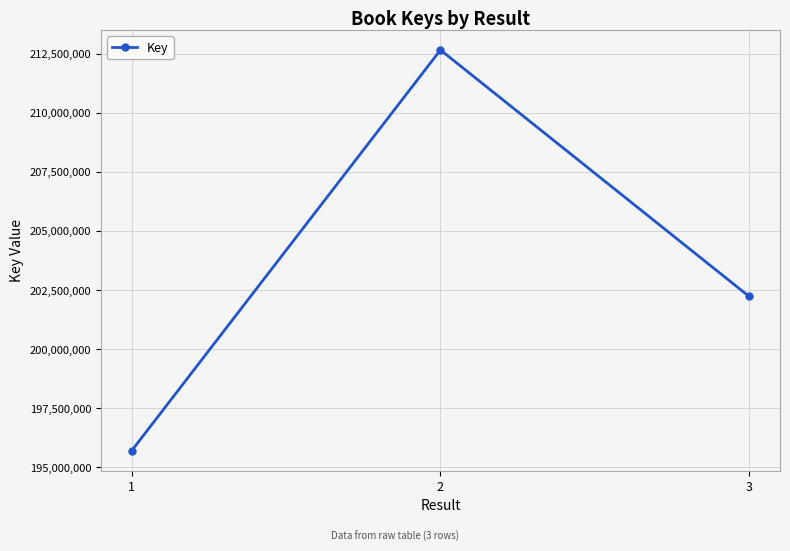

List the labels in order of value, smallest first.

1, 3, 2